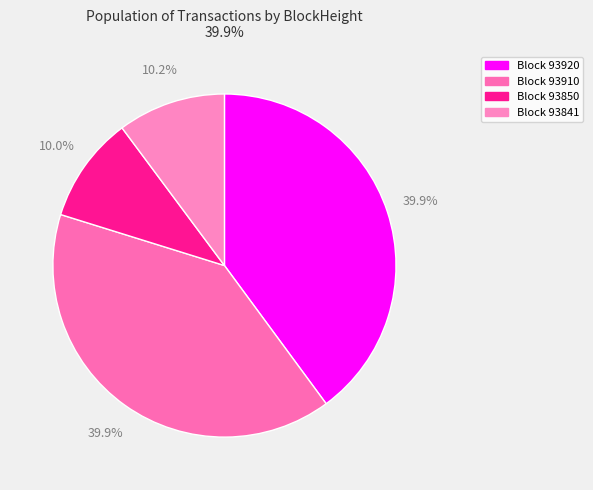

How many slices are in this pie chart?

4